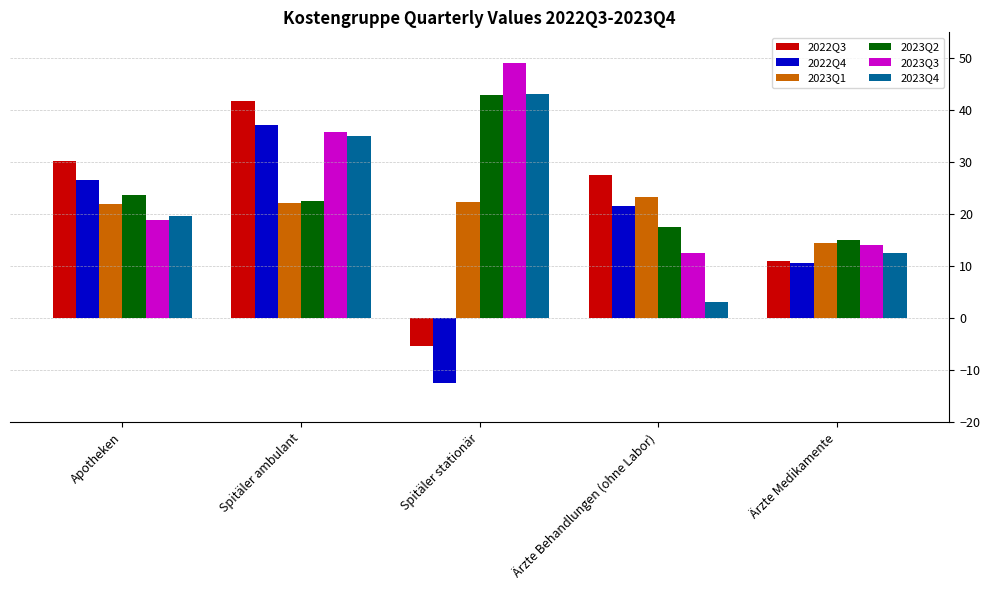

What is the minimum value for 2022Q4?

-12.3